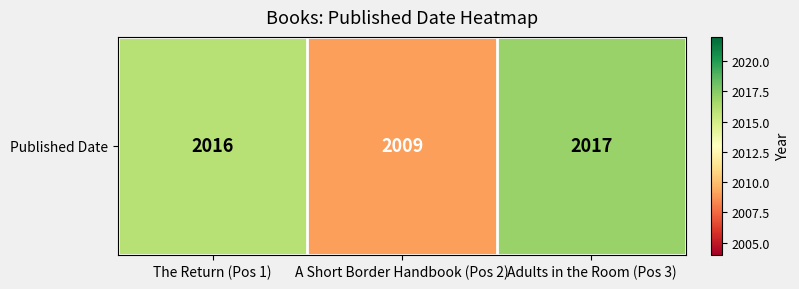

Reading left to right, what are all the values shown in this chart?

2016	2009	2017